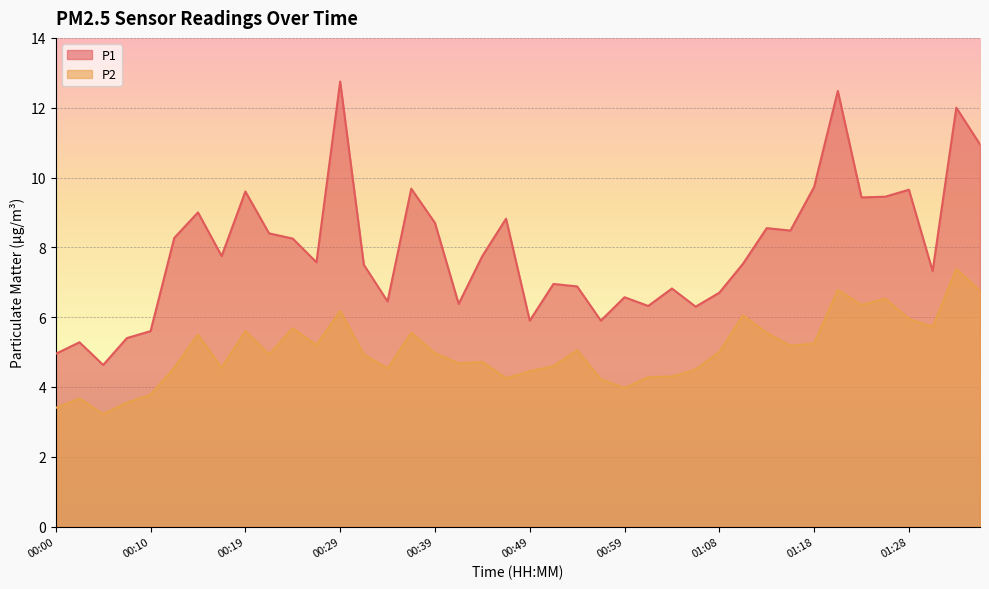

What are all the series names shown in the legend?

P1, P2